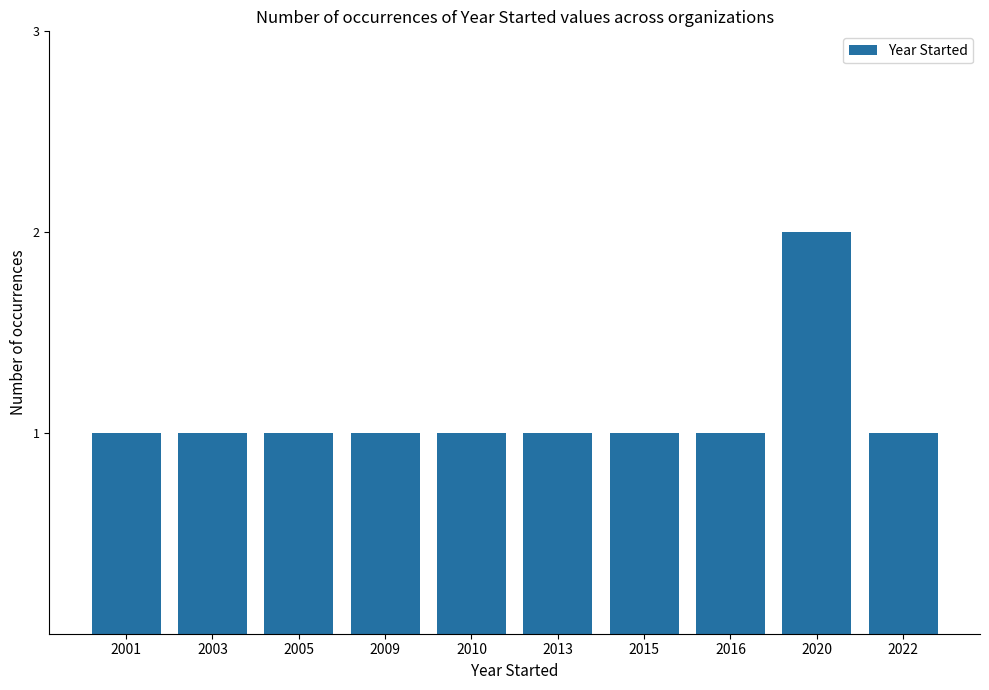

How many bars are there in total?

10